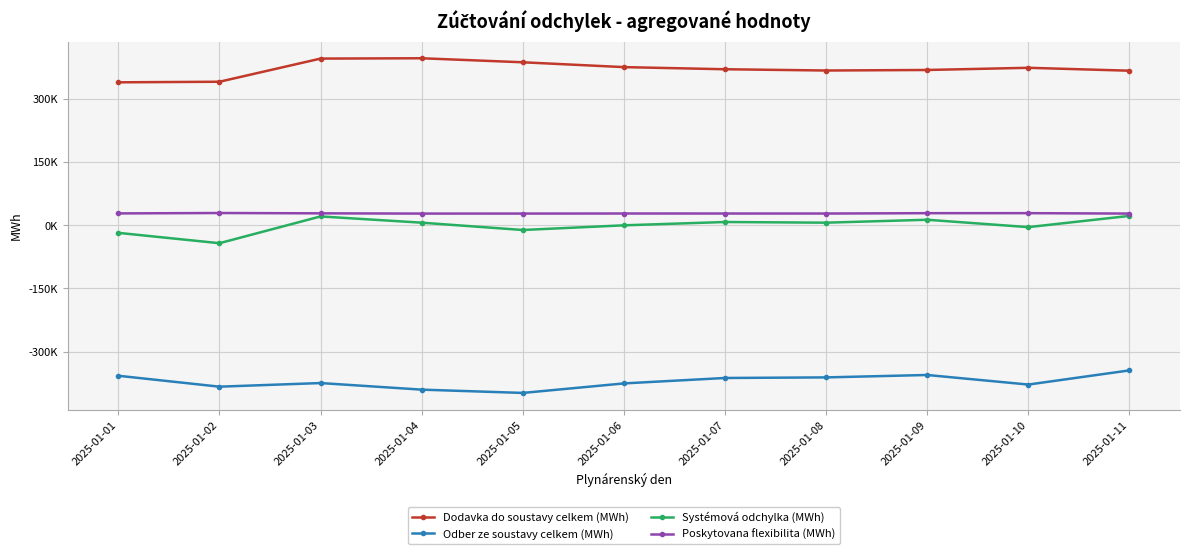

Which series has the widest spread of values?

Systémová odchylka (MWh)